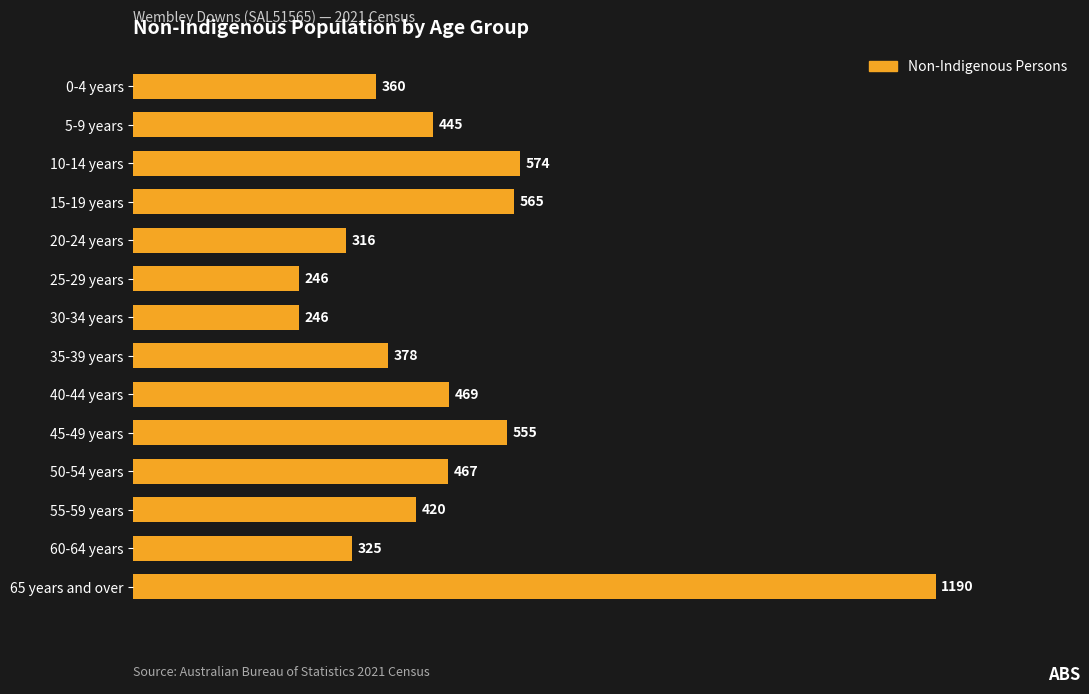

What is the difference between the maximum and minimum values?

944